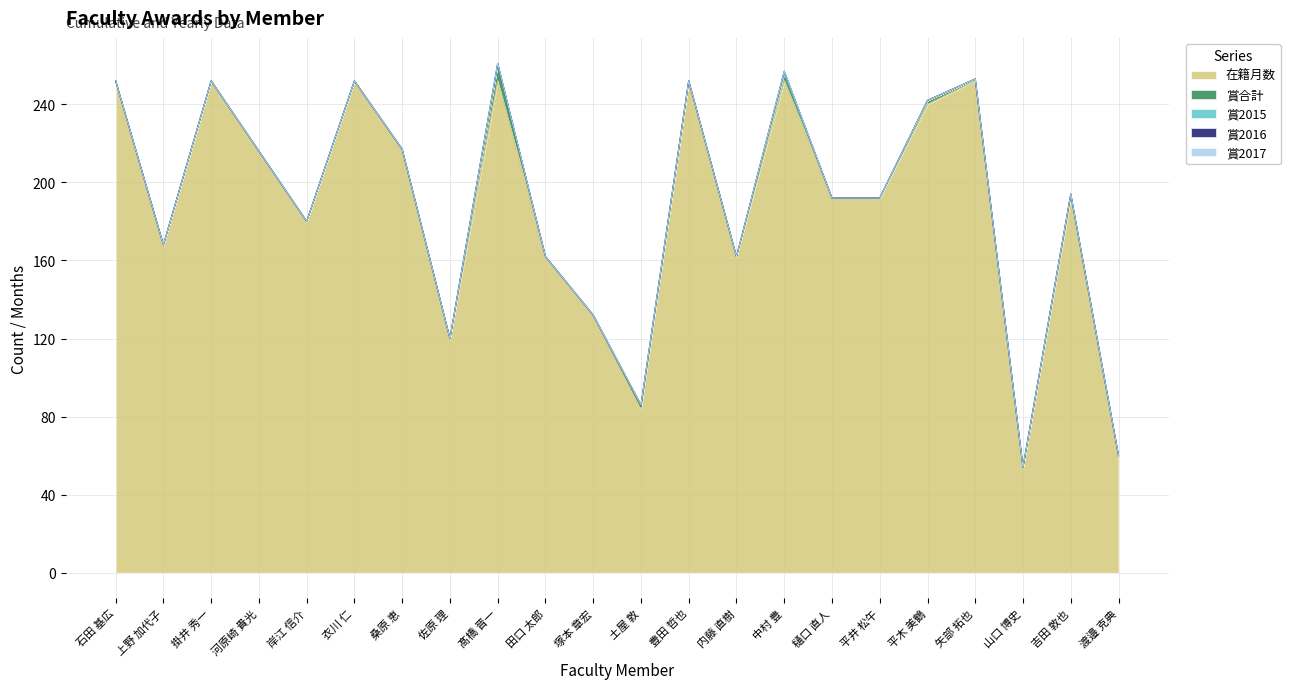

How many data points in 賞2016 are above 0?

1